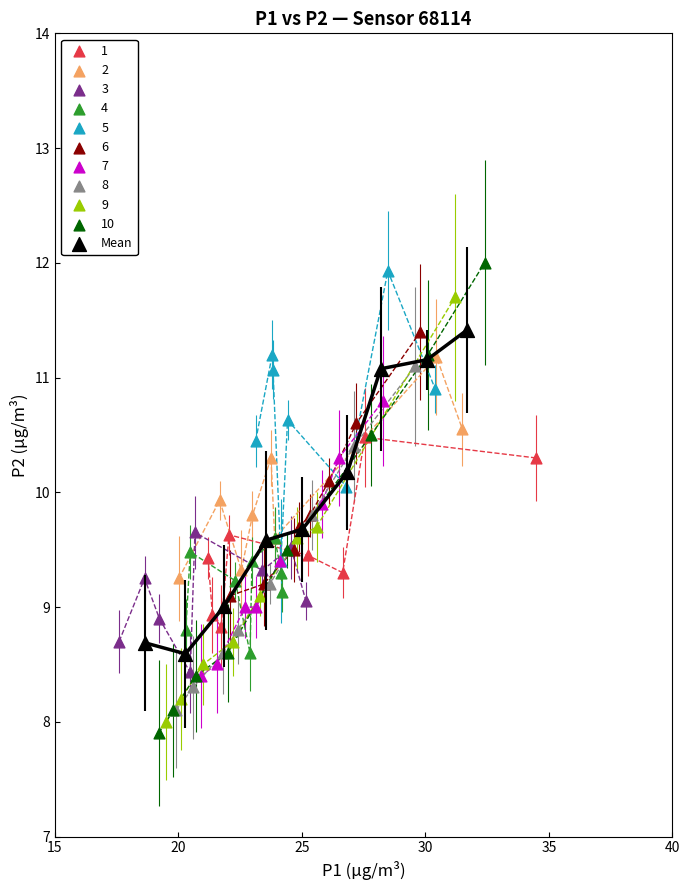

Which series has the widest spread of Y values?

10